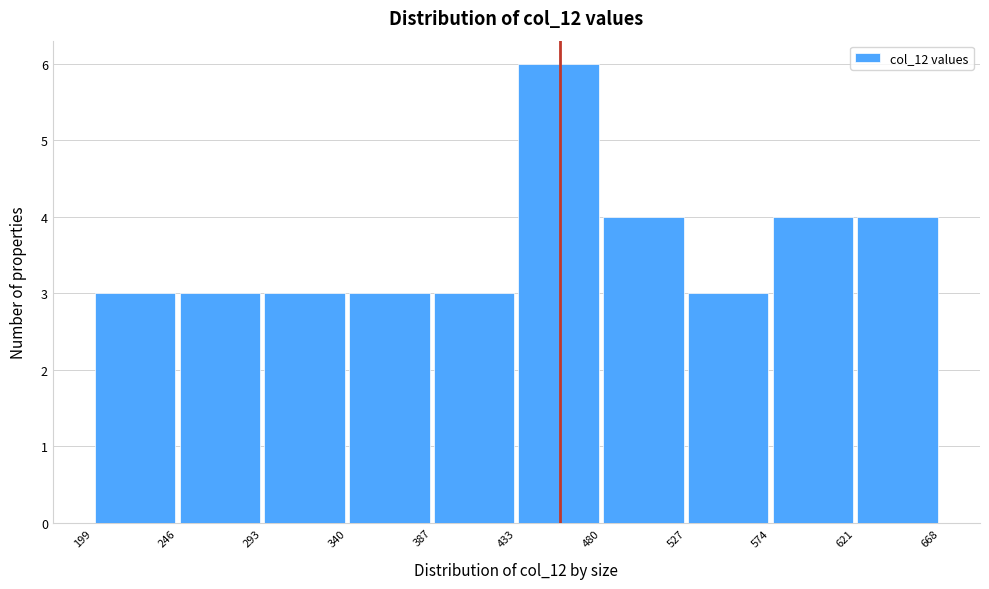

Reading left to right, list every bar in this chart as the range it spans on the x-axis followed by its height. The values are not printed on the chart, so give them approximately, as read against the axis.

199 to 246: 3
246 to 293: 3
293 to 340: 3
340 to 387: 3
387 to 433: 3
433 to 480: 6
480 to 527: 4
527 to 574: 3
574 to 621: 4
621 to 668: 4